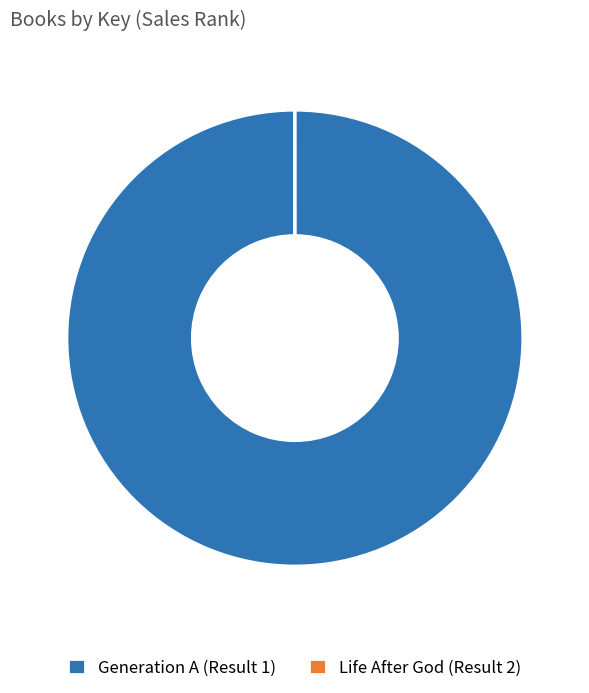

The Generation A (Result 1) slice represents 91% of the pie. True or false?

False